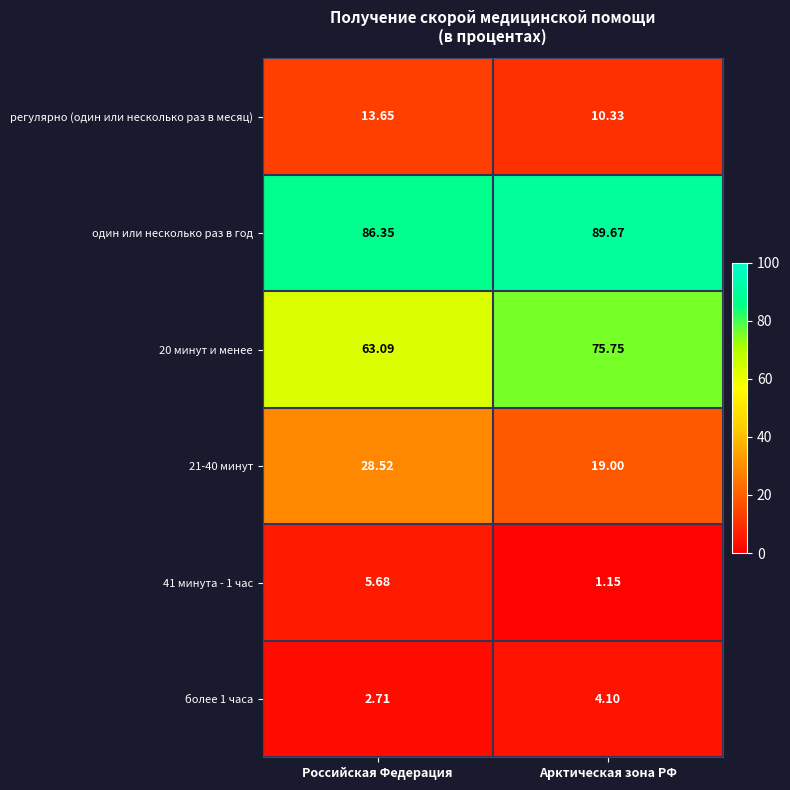

Is the value of регулярно (один или несколько раз в месяц) at Российская Федерация greater than the value of один или несколько раз в год at Арктическая зона РФ?

No